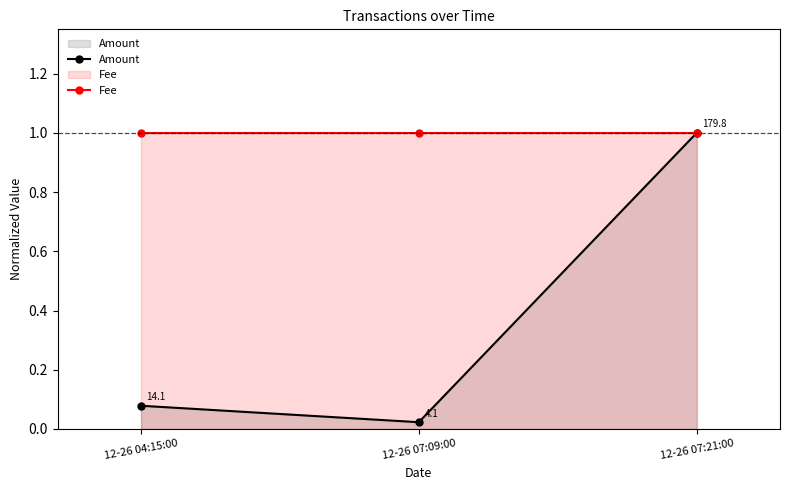

What is the total value across all series at 12-26 04:15:00?

1.1